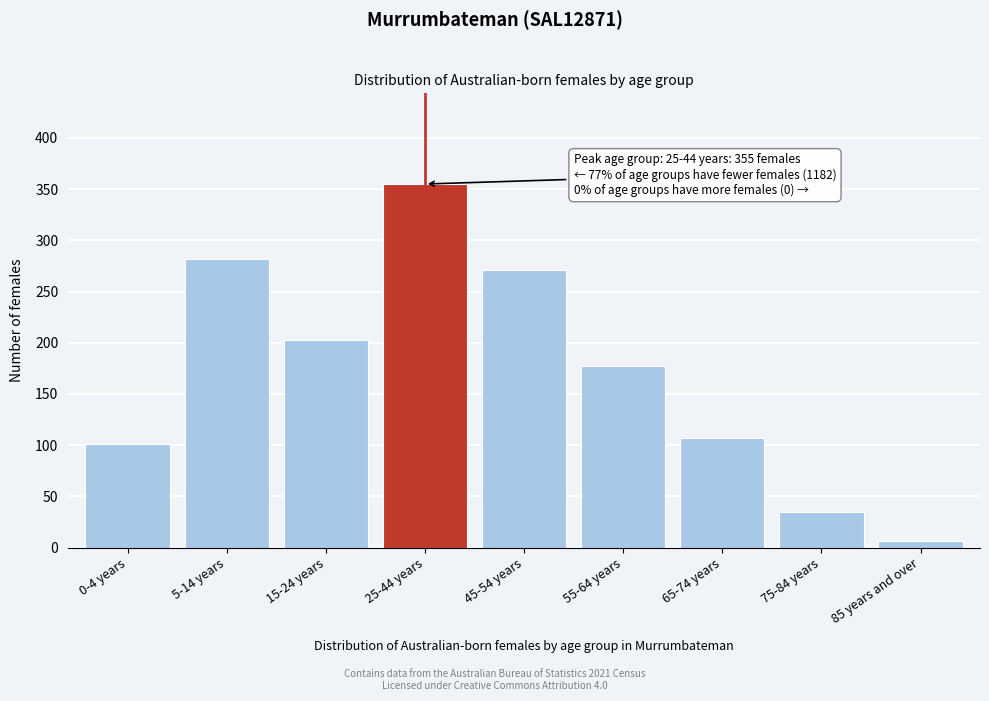

Reading right to left, what are all the values shown in this chart?

85 years and over=6	75-84 years=35	65-74 years=107	55-64 years=177	45-54 years=271	25-44 years=355	15-24 years=203	5-14 years=282	0-4 years=101